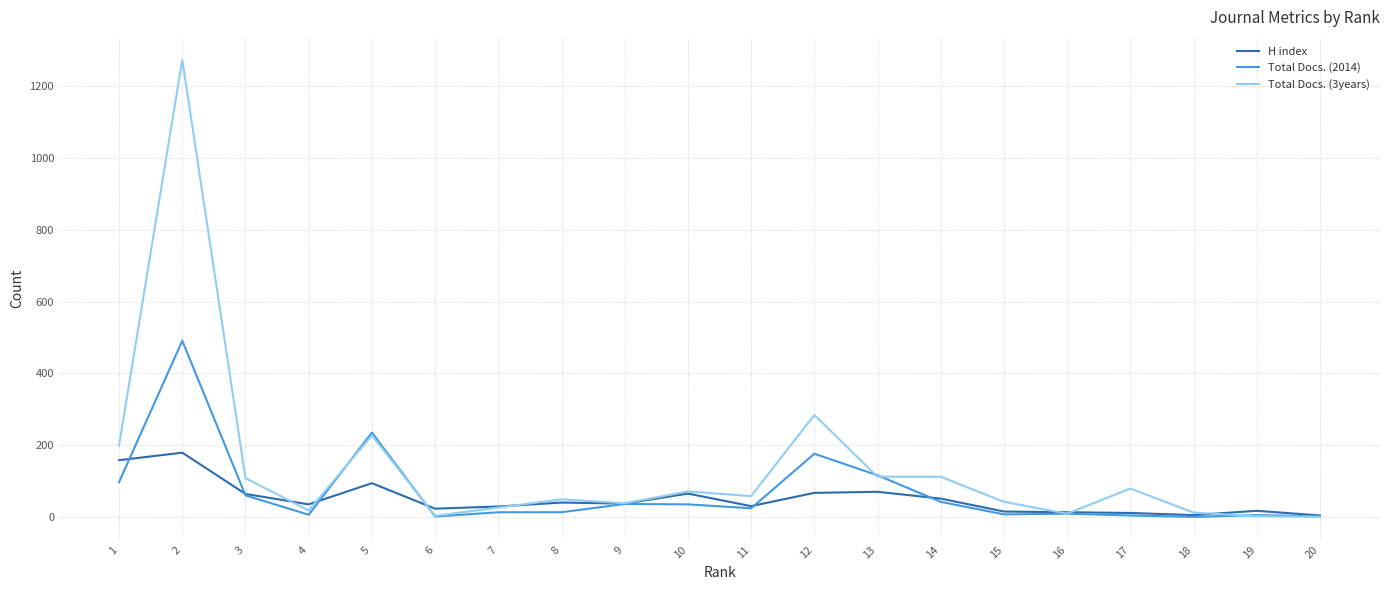

Between 3 and 5, which series saw the biggest shift?

Total Docs. (2014)